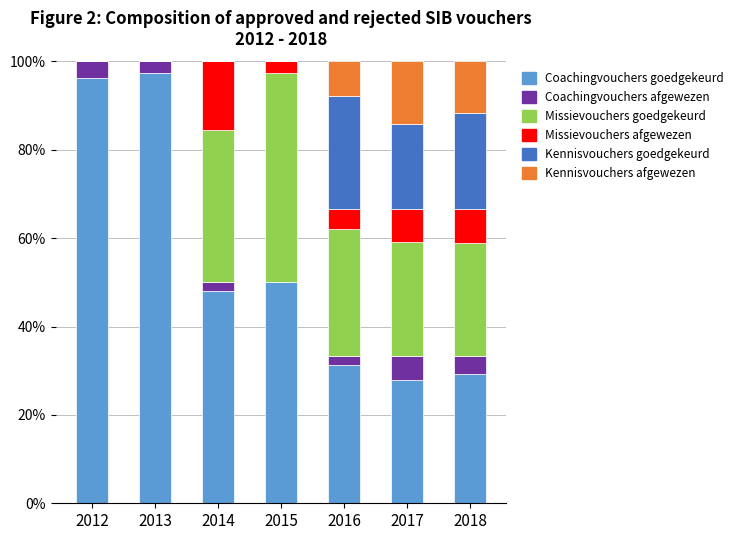

Are the bars horizontal?

No